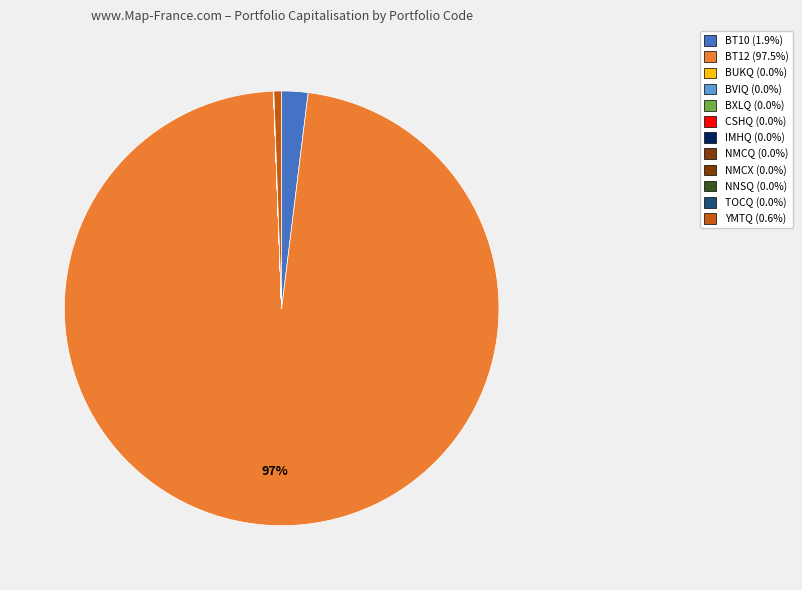

The NMCQ slice represents 0% of the pie. True or false?

True